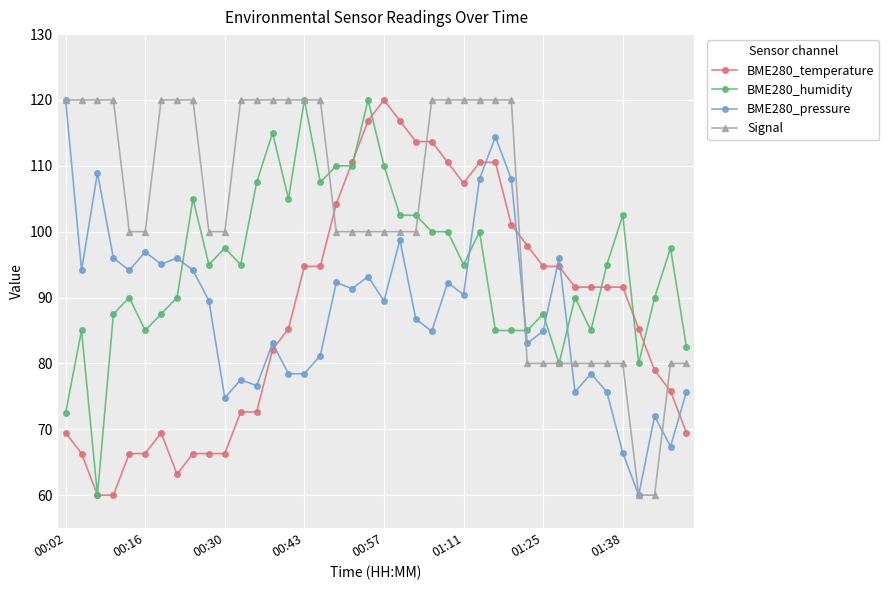

Which series has the largest total across all categories?

Signal